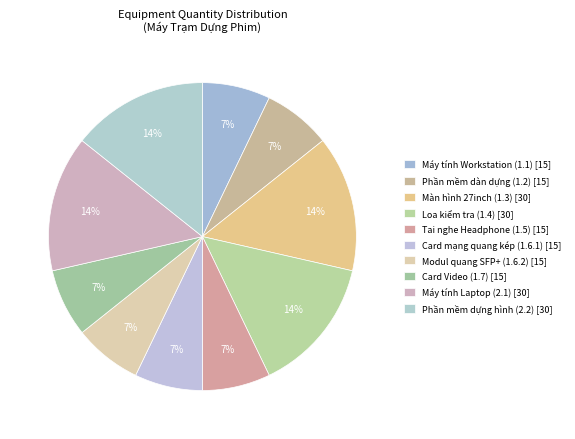

What is the smallest slice in the pie chart?

Máy tính Workstation (1.1)